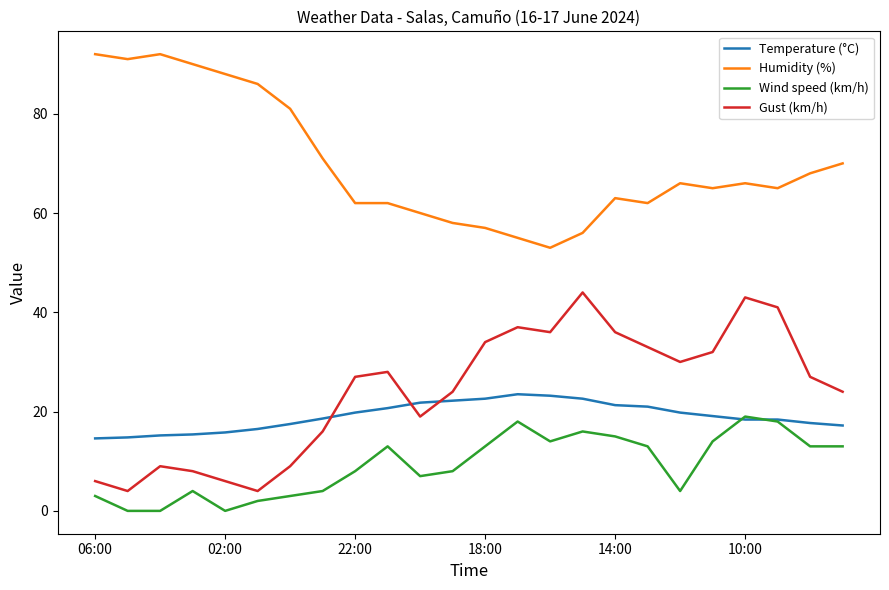

True or false: Humidity (%) and Temperature (°C) cross at least once.

False